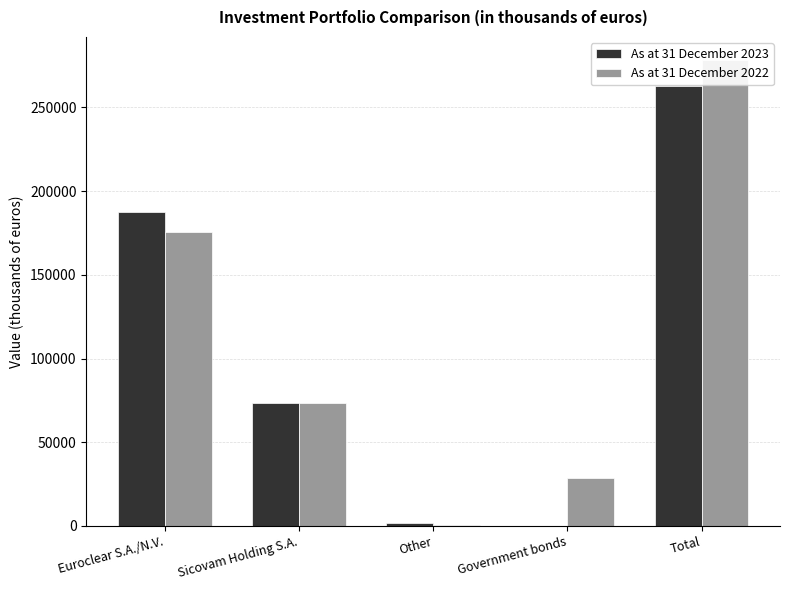

What are all the series names shown in the legend?

As at 31 December 2023, As at 31 December 2022